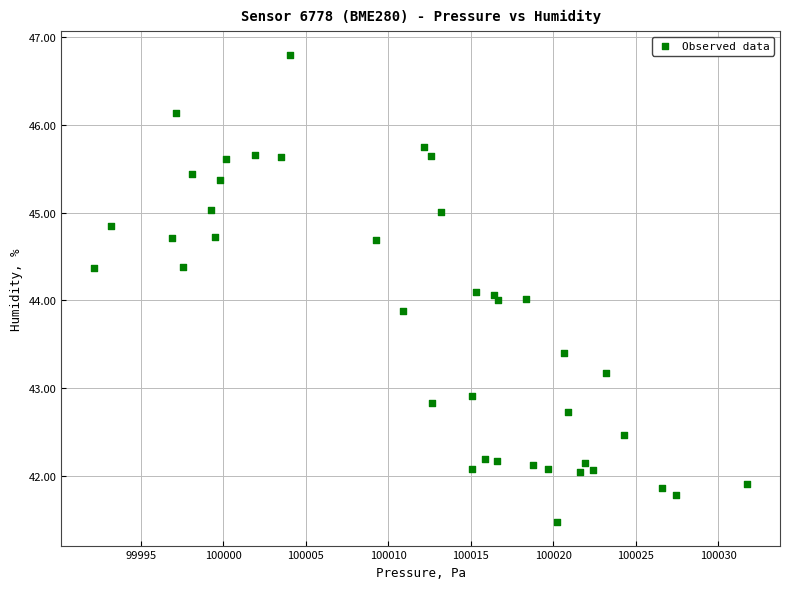

What is the range of Y values (max minus min)?

5.3